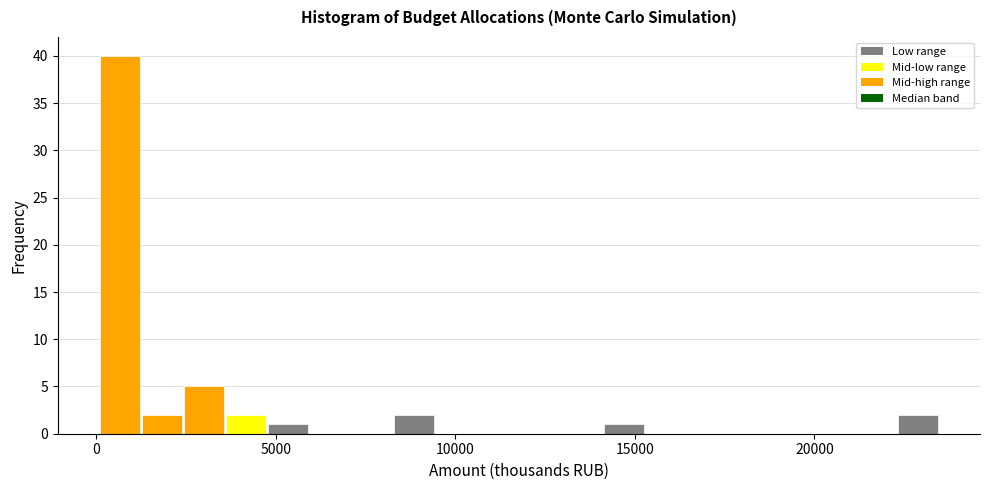

Around what value on the x-axis is the tallest bar? Give the approximate position of its centre, as read against the axis.

500